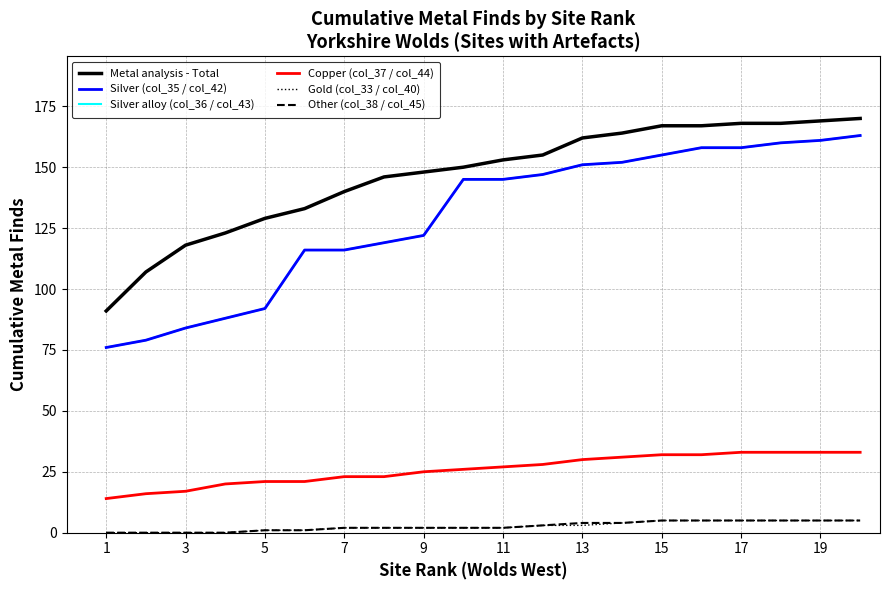

Is this an area chart (filled region under the line)?

No